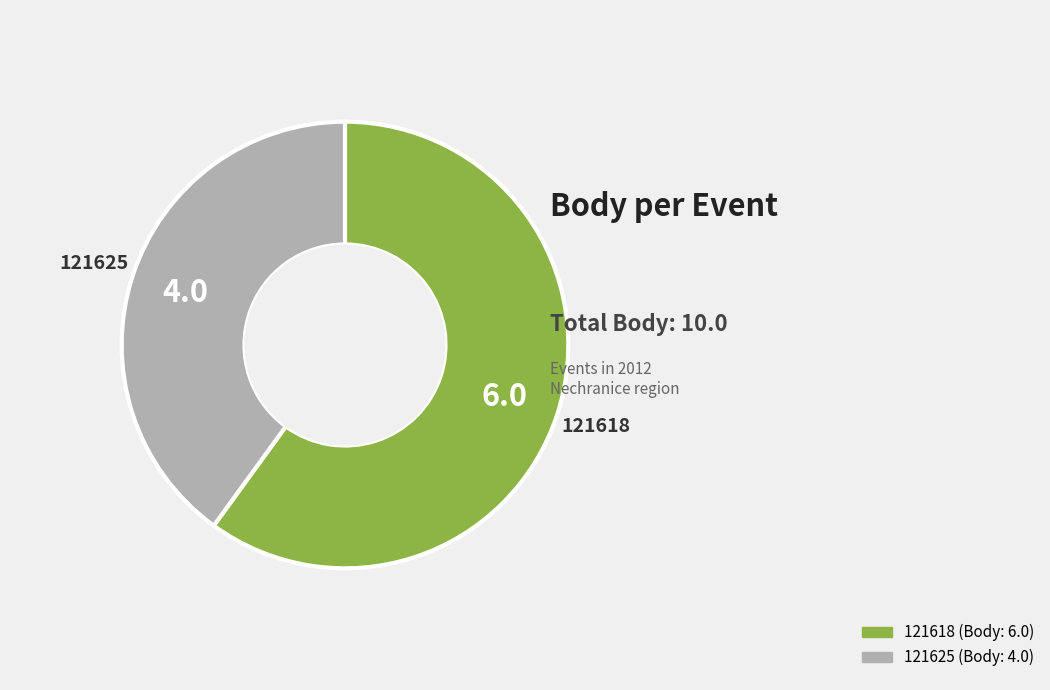

True or false: 121625 accounts for 46% of the total.

False